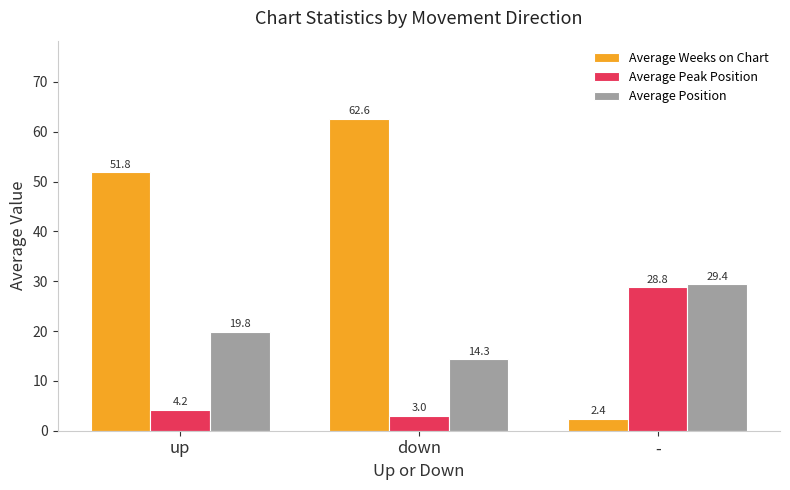

At which category is the sum across all series the highest?

down